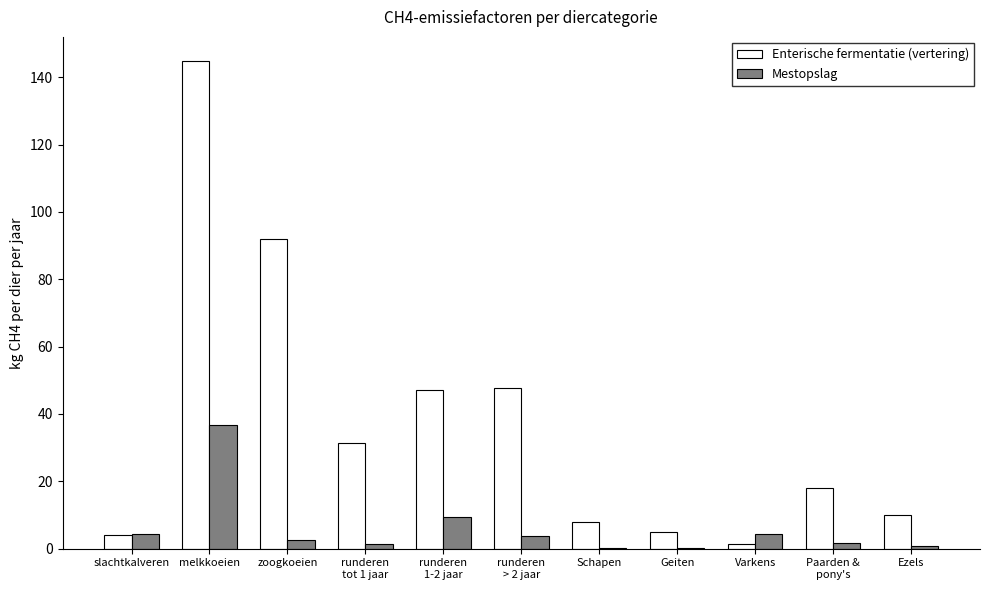

Read the Enterische fermentatie (vertering) value at melkkoeien.

144.8